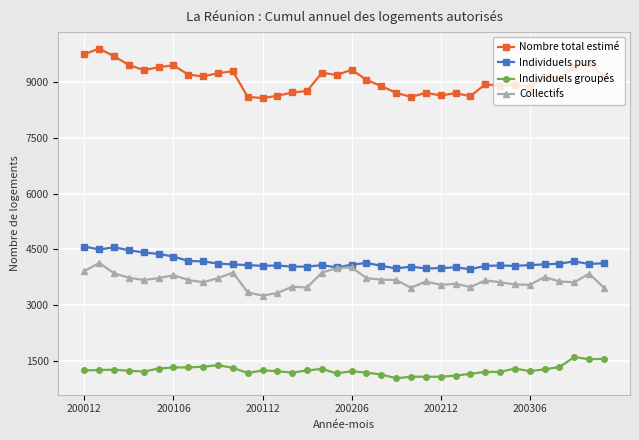

What is the lowest value of the Individuels groupés series?

1040